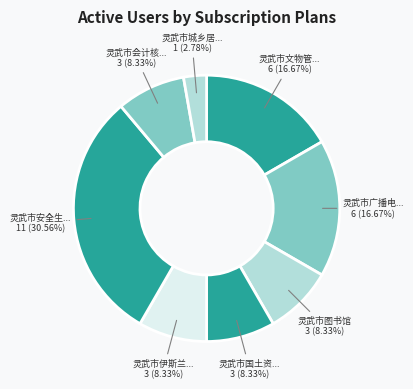

Count the number of slices in the pie.

8